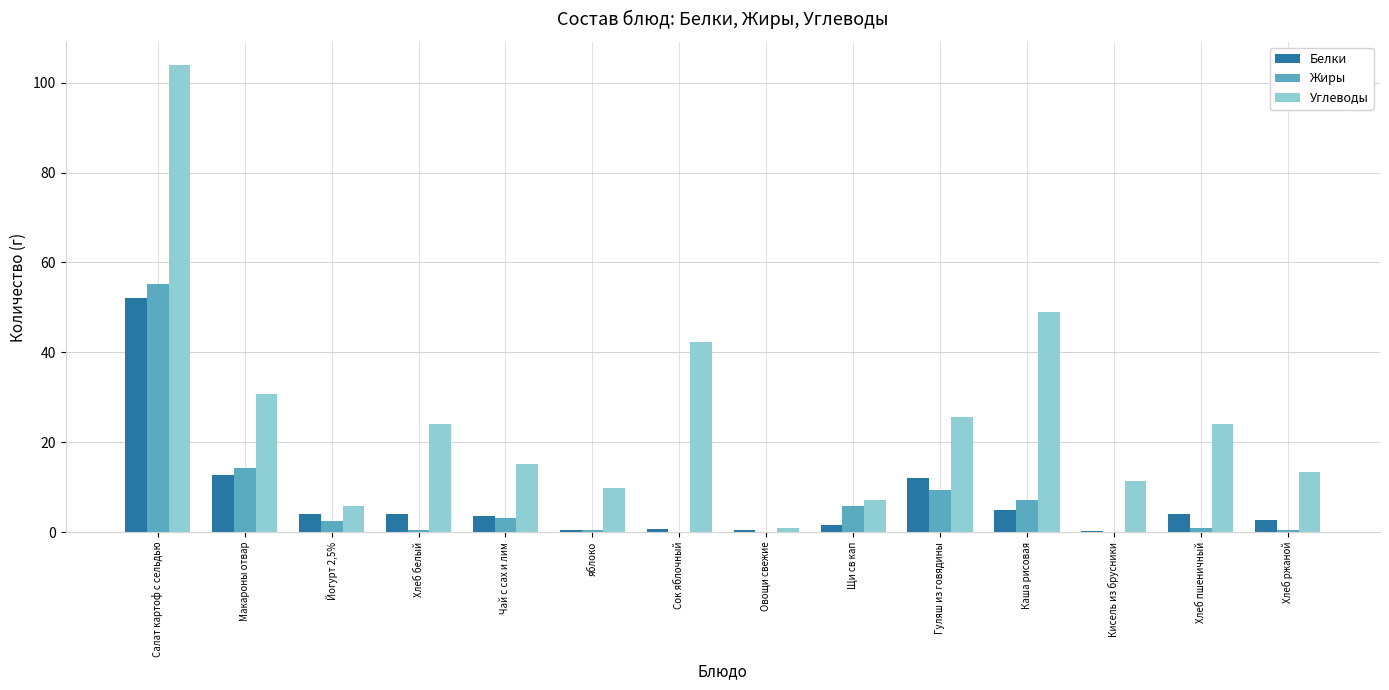

Between Макароны отвар and Чай с сах и лим, which series saw the biggest shift?

Углеводы